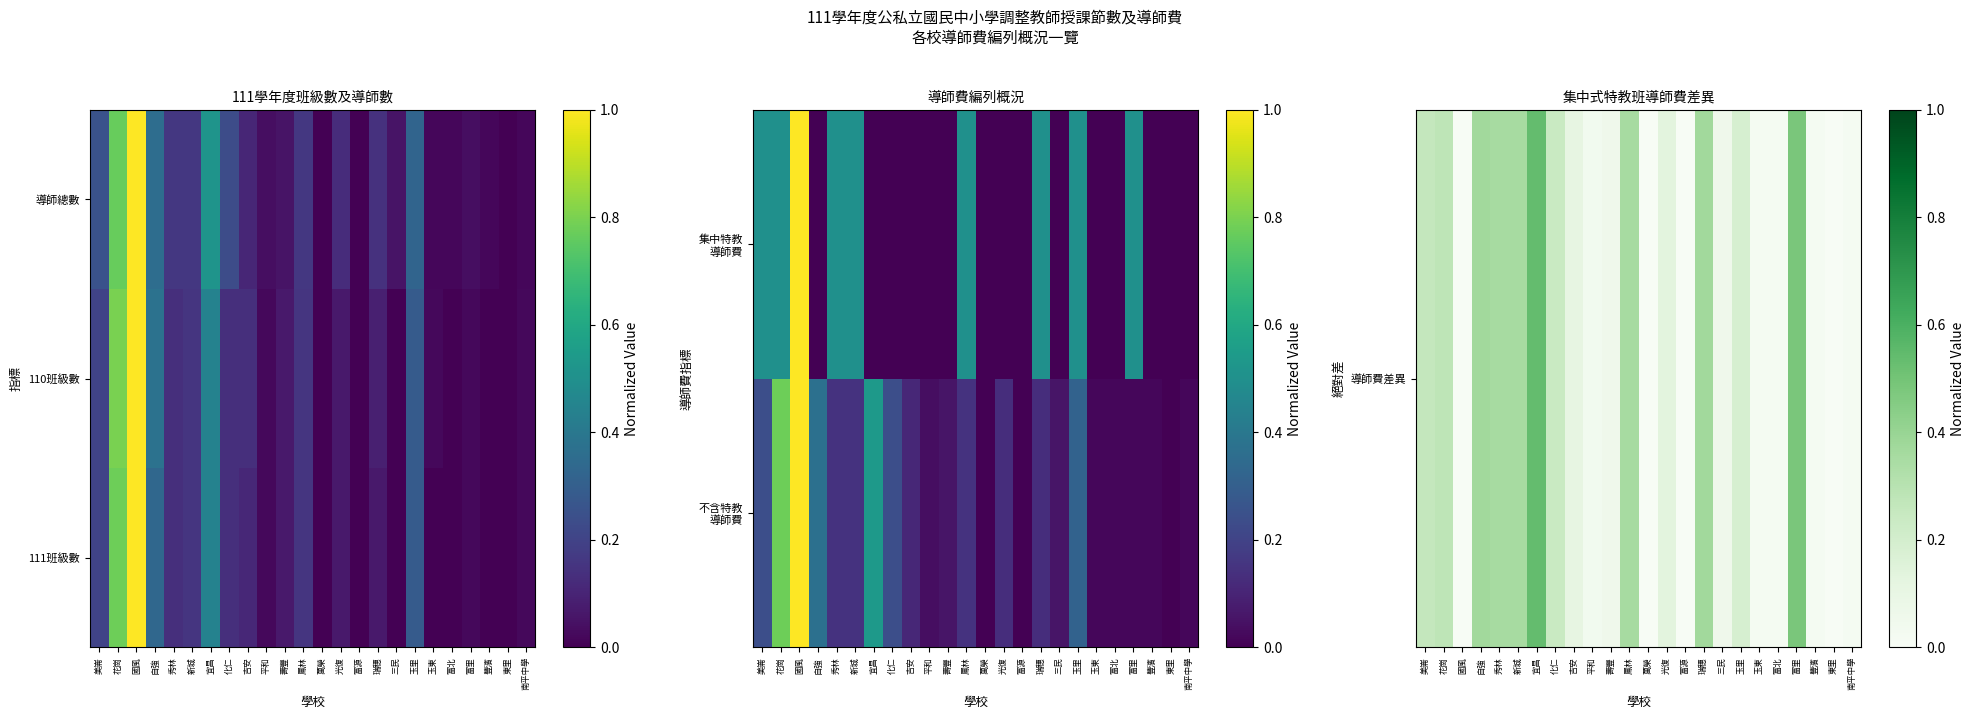

How many data points does each series have?

24